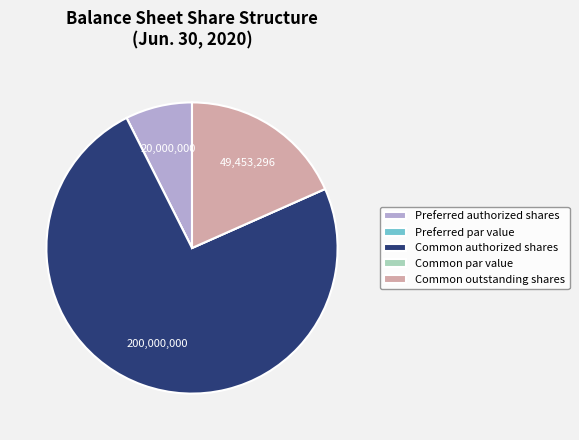

Which category has the biggest portion of the pie?

Common authorized shares